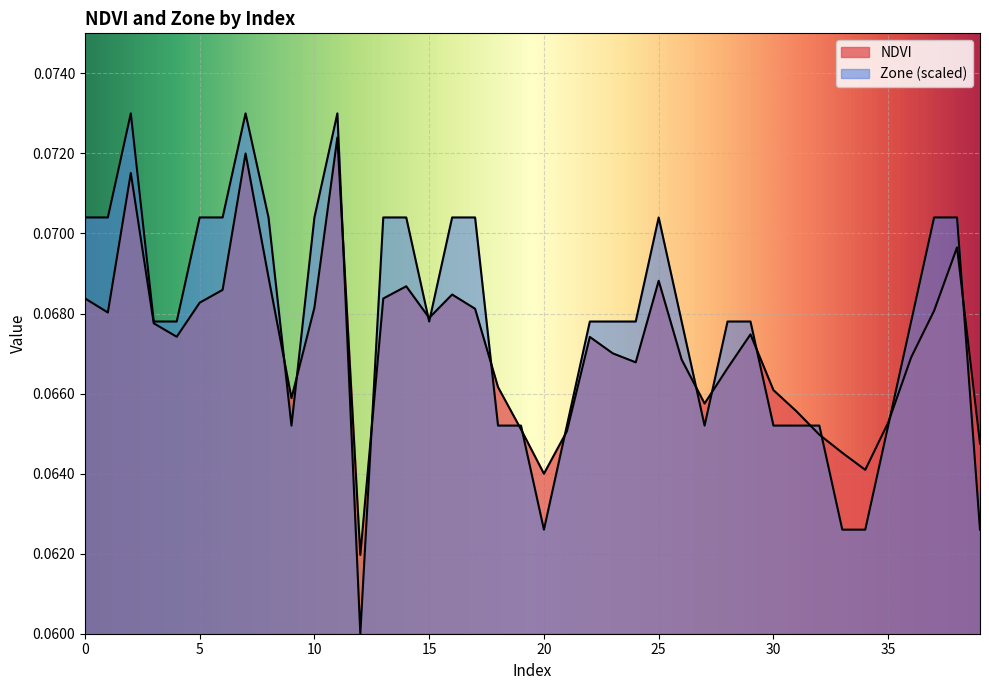

Reading left to right, transcribe all the data shown in this chart.

NDVI: 0.1	0.1	0.1	0.1	0.1	0.1	0.1	0.1	0.1	0.1	0.1	0.1	0.1	0.1	0.1	0.1	0.1	0.1	0.1	0.1	0.1	0.1	0.1	0.1	0.1	0.1	0.1	0.1	0.1	0.1	0.1	0.1	0.1	0.1	0.1	0.1	0.1	0.1	0.1	0.1
Zone: 0.1	0.1	0.1	0.1	0.1	0.1	0.1	0.1	0.1	0.1	0.1	0.1	0.1	0.1	0.1	0.1	0.1	0.1	0.1	0.1	0.1	0.1	0.1	0.1	0.1	0.1	0.1	0.1	0.1	0.1	0.1	0.1	0.1	0.1	0.1	0.1	0.1	0.1	0.1	0.1